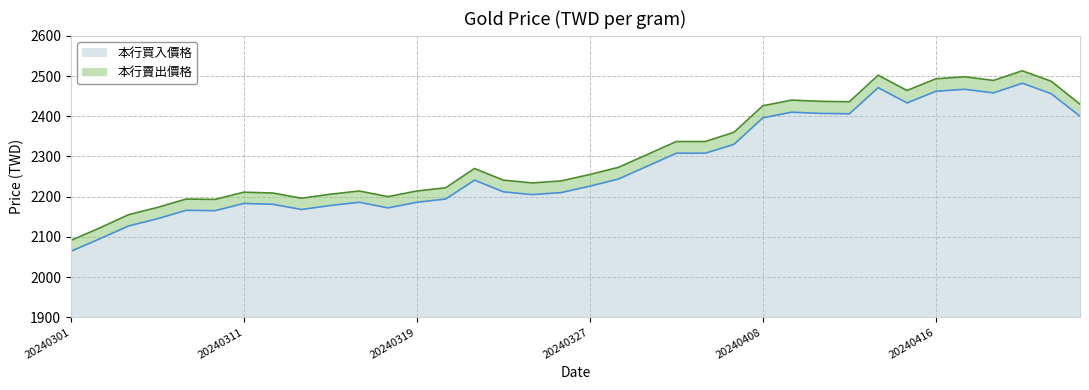

True or false: 本行買入價格 has a value of 1433 at 20240321.

False